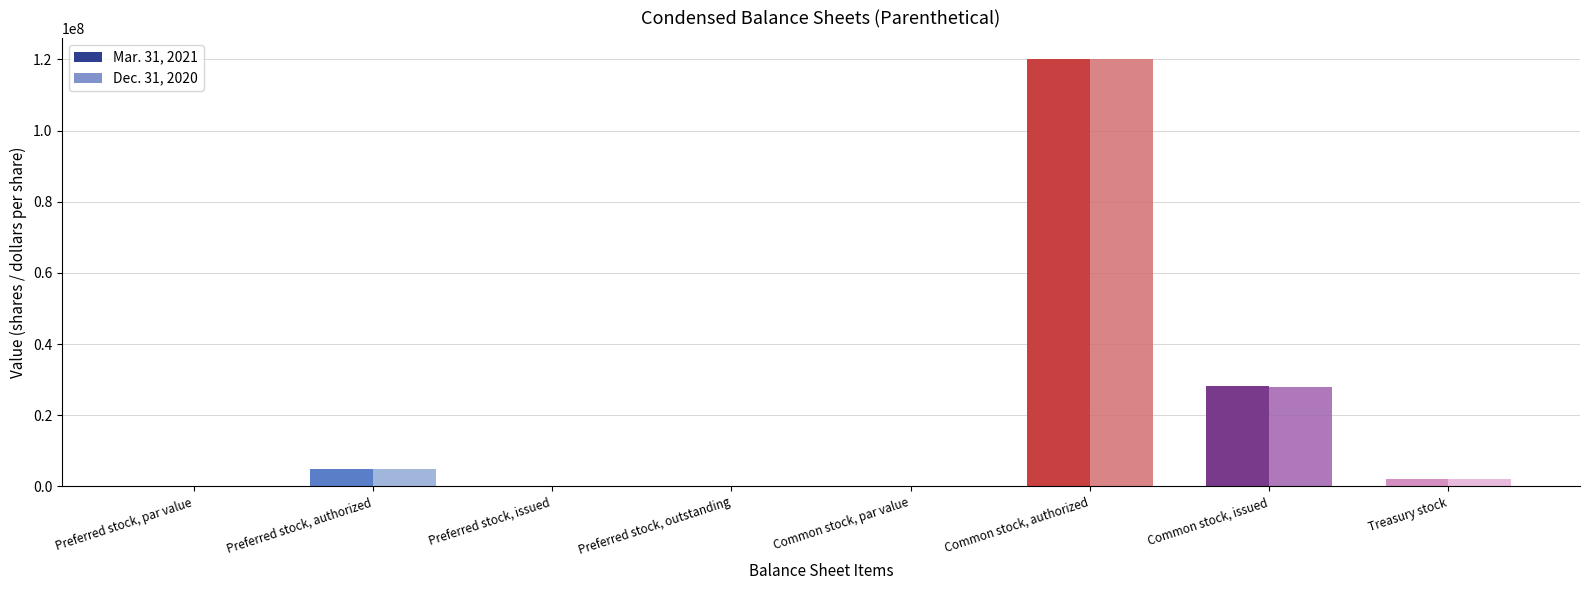

How many distinct data groups are displayed?

2